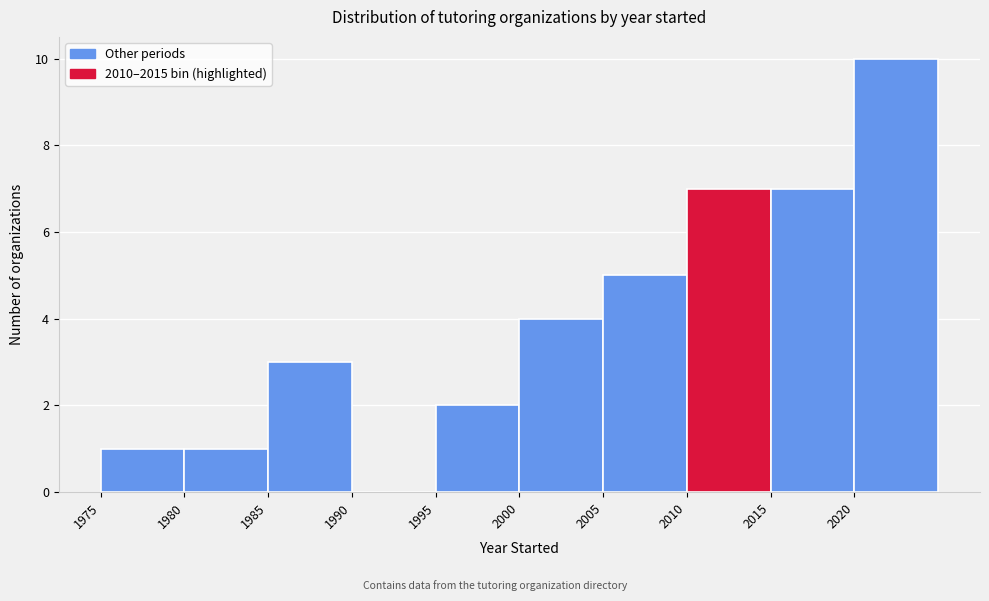

Which range on the x-axis has the tallest bar?

2020 to 2025